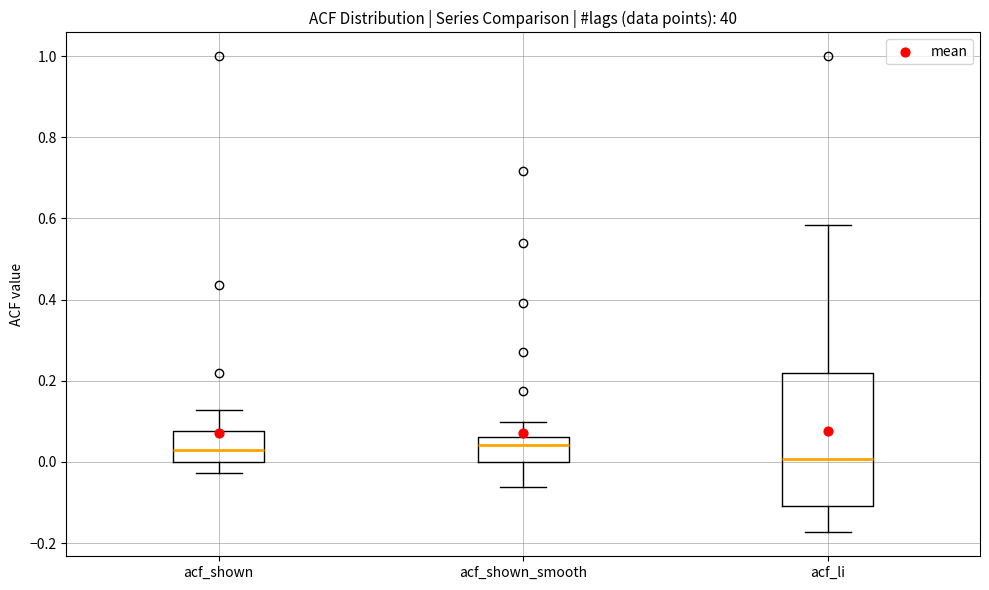

Which box is the tallest, from its lower edge to its upper edge?

acf_li